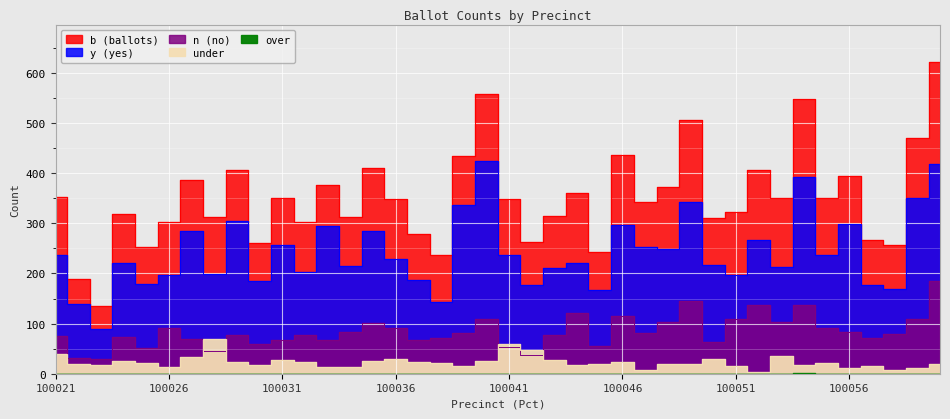

Reading right to left, what are all the values shown in this chart?

b: 622	471	257	266	395	350	549	351	407	323	310	507	372	342	436	242	361	314	263	348	559	435	237	278	349	411	313	376	303	351	260	407	313	387	303	252	318	136	189	352
y: 418	350	170	178	299	237	393	212	266	197	217	342	249	252	296	167	221	210	177	236	425	337	144	187	228	285	215	294	202	256	184	305	198	284	197	179	220	89	139	236
n: 184	110	80	72	84	91	137	104	137	110	63	145	104	82	116	55	122	77	38	53	109	82	72	68	92	101	84	68	77	67	59	78	46	69	92	51	73	29	31	76
under: 20	11	7	16	12	22	18	35	4	16	30	20	19	8	24	20	18	27	48	59	25	16	21	23	29	25	14	14	24	28	17	24	69	34	14	22	25	18	19	40
over: 0	0	0	0	0	0	1	0	0	0	0	0	0	0	0	0	0	0	0	0	0	0	0	0	0	0	0	0	0	0	0	0	0	0	0	0	0	0	0	0